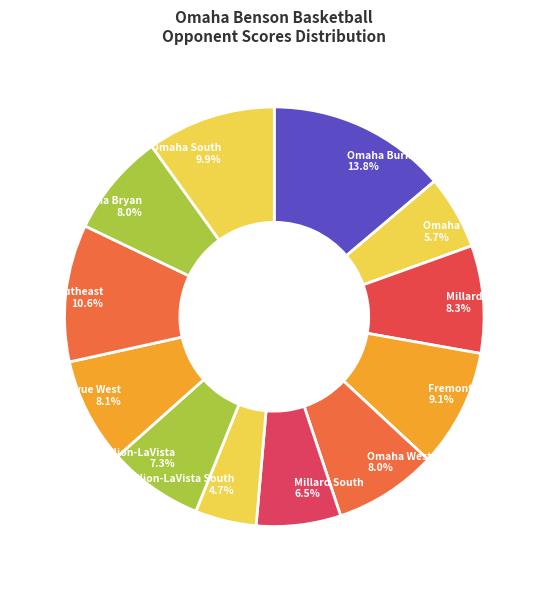

What is the smallest slice in the pie chart?

Papillion-LaVista South